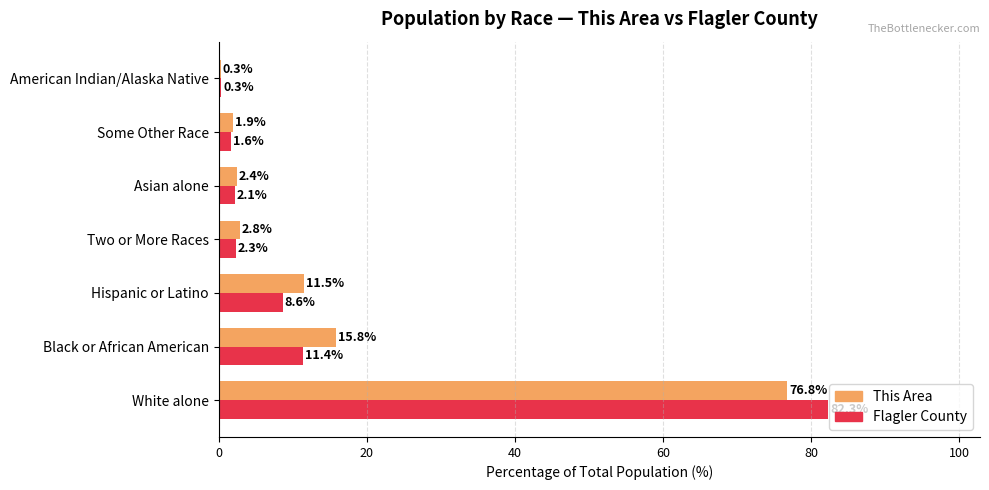

What is the sum of all This Area values?

111.5